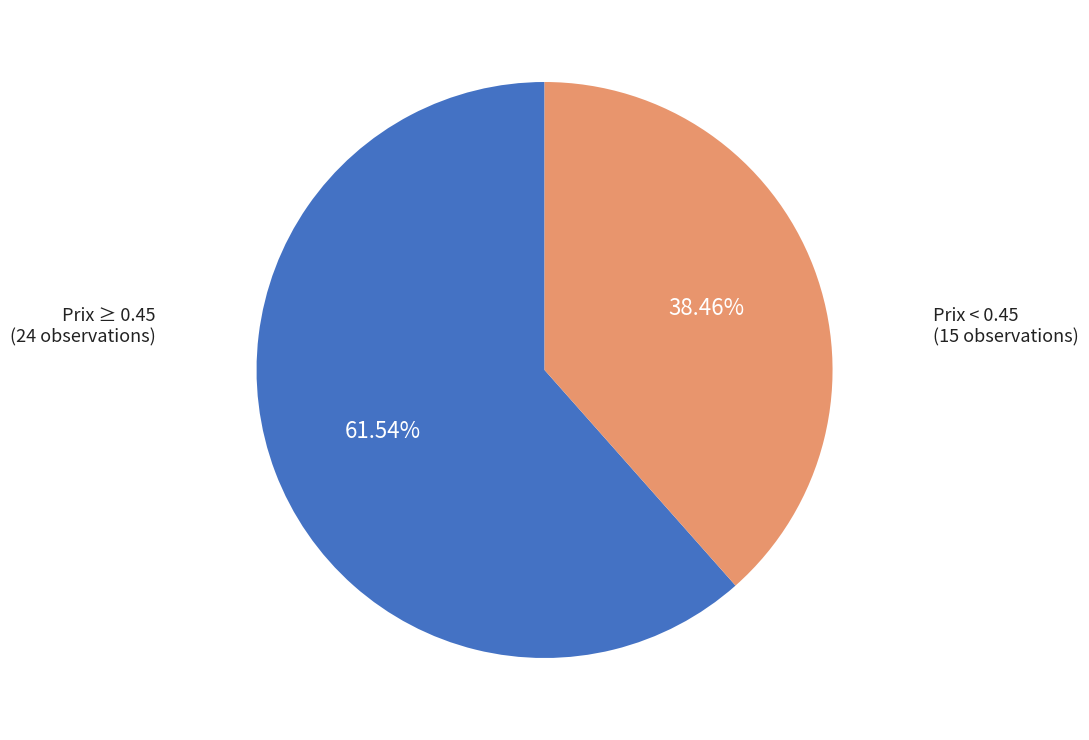

Is there a majority slice in this chart?

Yes